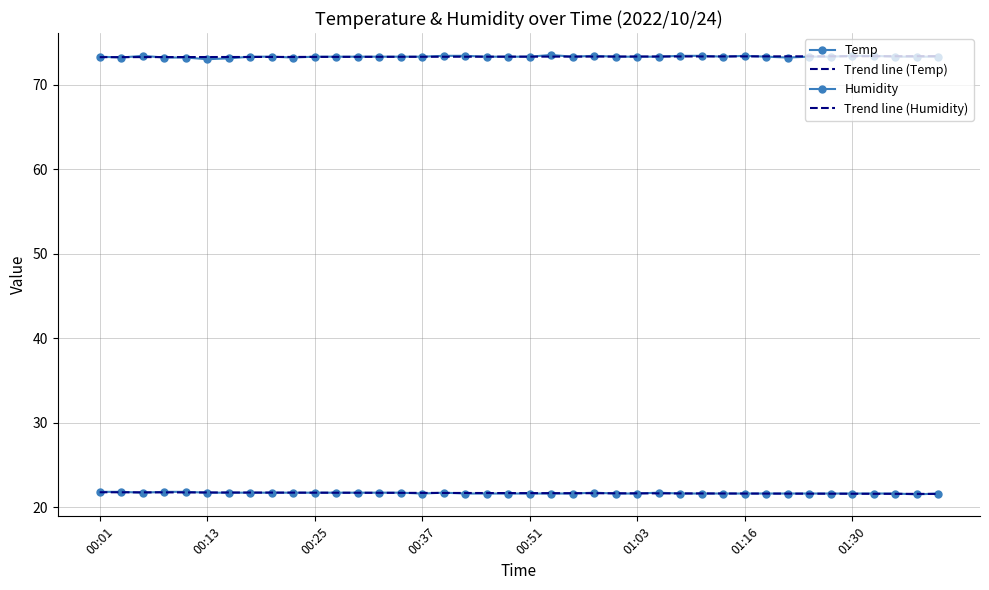

Which series has the largest total across all categories?

Humidity